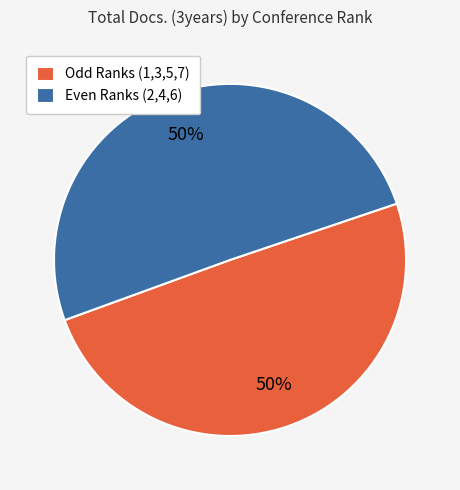

Is the sum of Even Ranks (2,4,6) and Odd Ranks (1,3,5,7) greater than half?

Yes